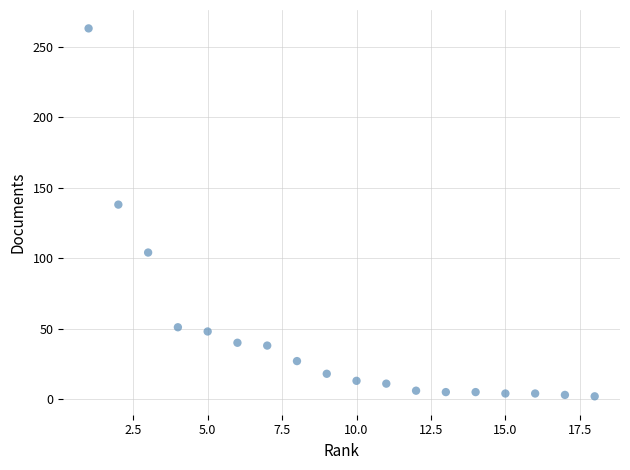

What is the range of Y values (max minus min)?

261